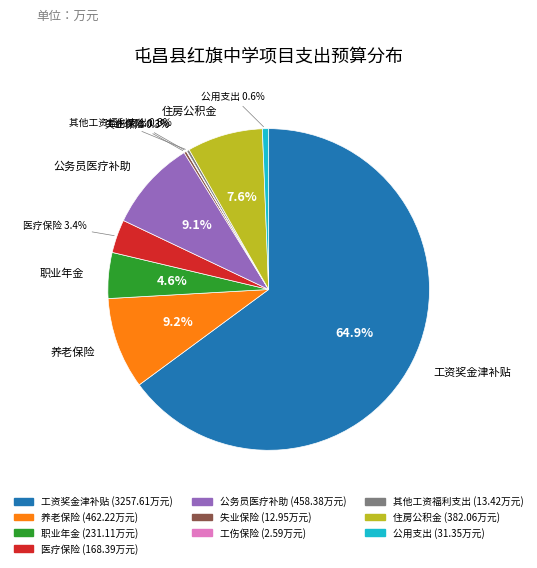

Which slice is the largest?

工资奖金津补贴